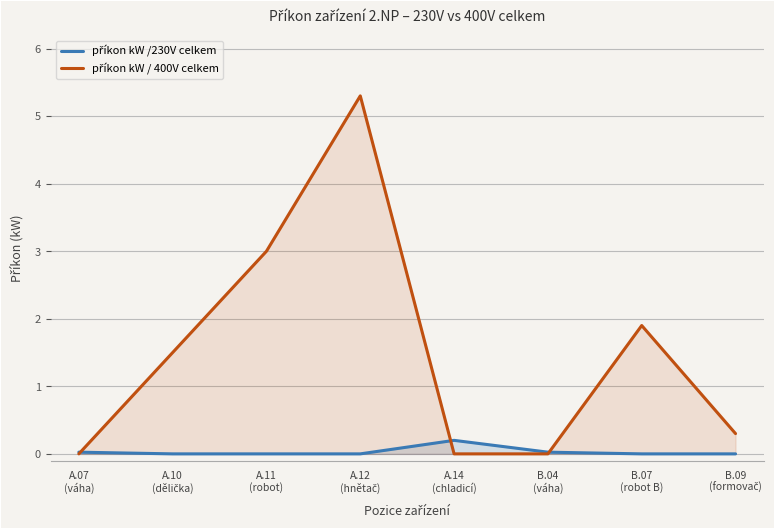

Is it true that příkon kW / 400V celkem equals 2.5 at A.07
(váha)?

False